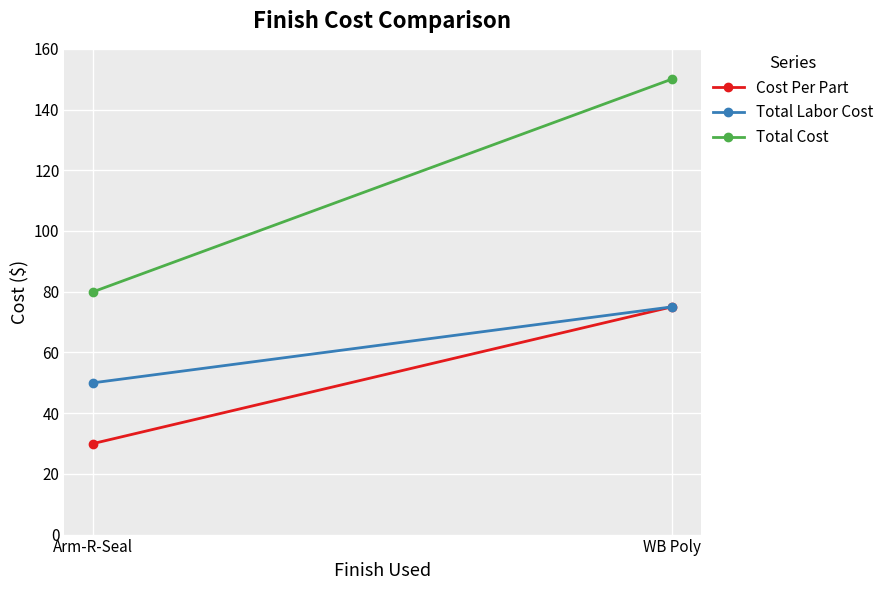

Rank the categories by Total Labor Cost value from highest to lowest.

WB Poly, Arm-R-Seal